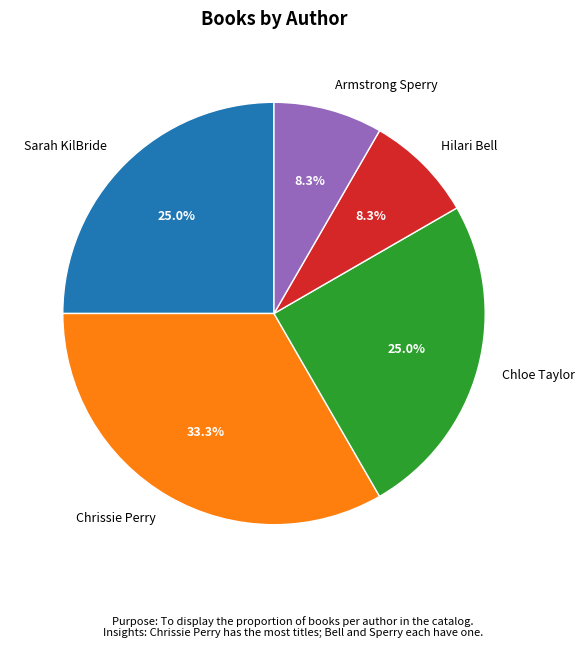

The Hilari Bell slice represents 17% of the pie. True or false?

False